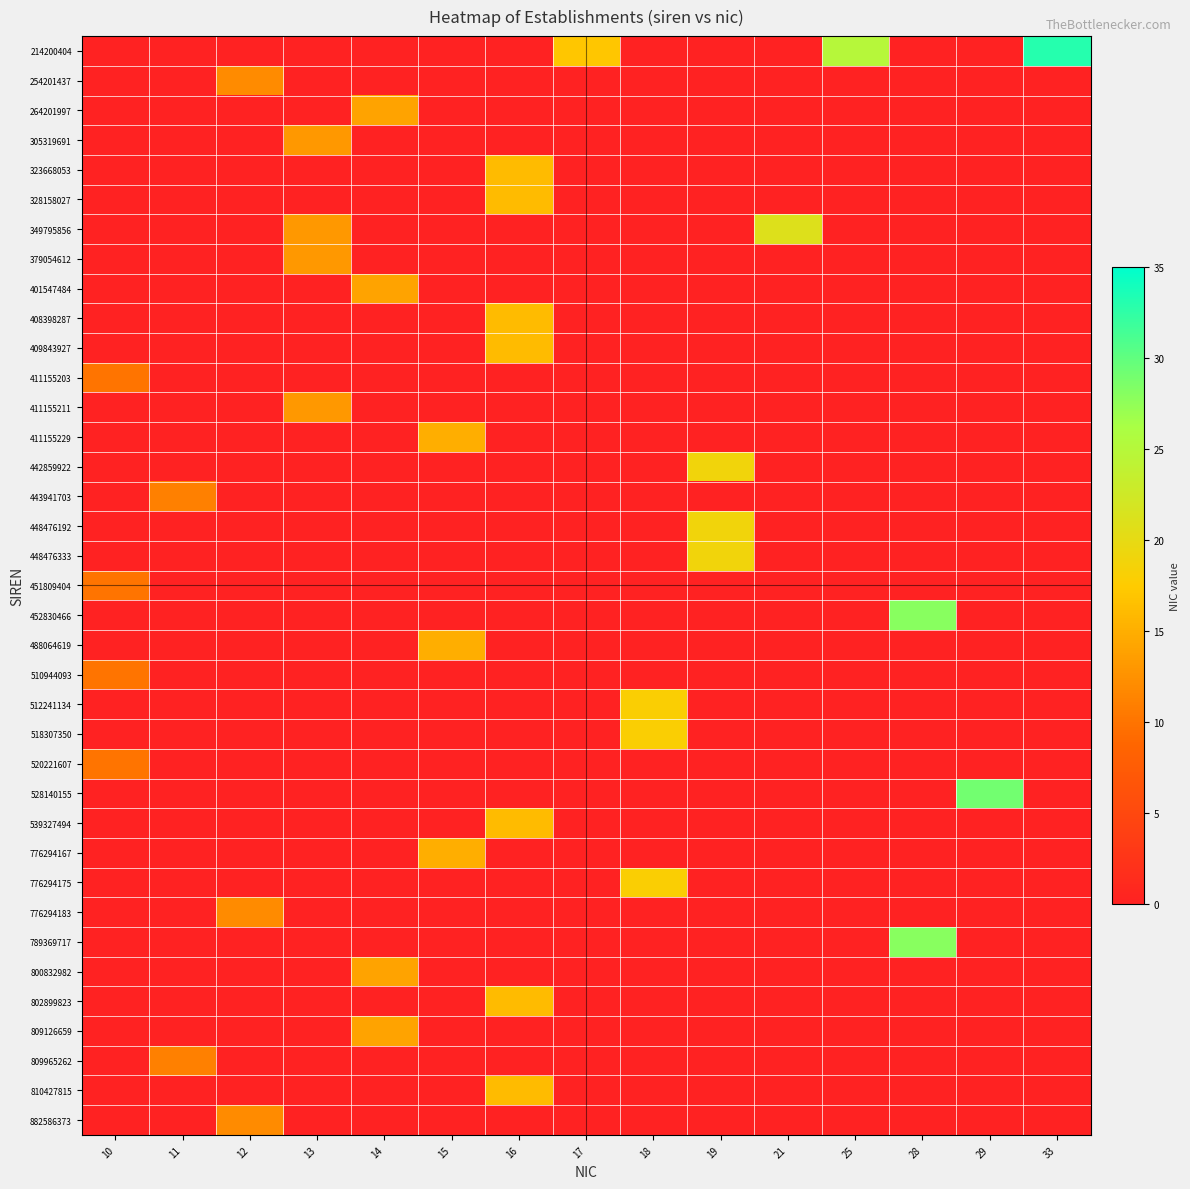

Reading right to left, extract all data points from this chart.

214200404: 33=33	29=0	28=0	25=25	21=0	19=0	18=0	17=17	16=0	15=0	14=0	13=0	12=0	11=0	10=0
254201437: 33=0	29=0	28=0	25=0	21=0	19=0	18=0	17=0	16=0	15=0	14=0	13=0	12=12	11=0	10=0
264201997: 33=0	29=0	28=0	25=0	21=0	19=0	18=0	17=0	16=0	15=0	14=14	13=0	12=0	11=0	10=0
305319691: 33=0	29=0	28=0	25=0	21=0	19=0	18=0	17=0	16=0	15=0	14=0	13=13	12=0	11=0	10=0
323668053: 33=0	29=0	28=0	25=0	21=0	19=0	18=0	17=0	16=16	15=0	14=0	13=0	12=0	11=0	10=0
328158027: 33=0	29=0	28=0	25=0	21=0	19=0	18=0	17=0	16=16	15=0	14=0	13=0	12=0	11=0	10=0
349795856: 33=0	29=0	28=0	25=0	21=21	19=0	18=0	17=0	16=0	15=0	14=0	13=13	12=0	11=0	10=0
379054612: 33=0	29=0	28=0	25=0	21=0	19=0	18=0	17=0	16=0	15=0	14=0	13=13	12=0	11=0	10=0
401547484: 33=0	29=0	28=0	25=0	21=0	19=0	18=0	17=0	16=0	15=0	14=14	13=0	12=0	11=0	10=0
408398287: 33=0	29=0	28=0	25=0	21=0	19=0	18=0	17=0	16=16	15=0	14=0	13=0	12=0	11=0	10=0
409843927: 33=0	29=0	28=0	25=0	21=0	19=0	18=0	17=0	16=16	15=0	14=0	13=0	12=0	11=0	10=0
411155203: 33=0	29=0	28=0	25=0	21=0	19=0	18=0	17=0	16=0	15=0	14=0	13=0	12=0	11=0	10=10
411155211: 33=0	29=0	28=0	25=0	21=0	19=0	18=0	17=0	16=0	15=0	14=0	13=13	12=0	11=0	10=0
411155229: 33=0	29=0	28=0	25=0	21=0	19=0	18=0	17=0	16=0	15=15	14=0	13=0	12=0	11=0	10=0
442859922: 33=0	29=0	28=0	25=0	21=0	19=19	18=0	17=0	16=0	15=0	14=0	13=0	12=0	11=0	10=0
443941703: 33=0	29=0	28=0	25=0	21=0	19=0	18=0	17=0	16=0	15=0	14=0	13=0	12=0	11=11	10=0
448476192: 33=0	29=0	28=0	25=0	21=0	19=19	18=0	17=0	16=0	15=0	14=0	13=0	12=0	11=0	10=0
448476333: 33=0	29=0	28=0	25=0	21=0	19=19	18=0	17=0	16=0	15=0	14=0	13=0	12=0	11=0	10=0
451809404: 33=0	29=0	28=0	25=0	21=0	19=0	18=0	17=0	16=0	15=0	14=0	13=0	12=0	11=0	10=10
452830466: 33=0	29=0	28=28	25=0	21=0	19=0	18=0	17=0	16=0	15=0	14=0	13=0	12=0	11=0	10=0
488064619: 33=0	29=0	28=0	25=0	21=0	19=0	18=0	17=0	16=0	15=15	14=0	13=0	12=0	11=0	10=0
510944093: 33=0	29=0	28=0	25=0	21=0	19=0	18=0	17=0	16=0	15=0	14=0	13=0	12=0	11=0	10=10
512241134: 33=0	29=0	28=0	25=0	21=0	19=0	18=18	17=0	16=0	15=0	14=0	13=0	12=0	11=0	10=0
518307350: 33=0	29=0	28=0	25=0	21=0	19=0	18=18	17=0	16=0	15=0	14=0	13=0	12=0	11=0	10=0
520221607: 33=0	29=0	28=0	25=0	21=0	19=0	18=0	17=0	16=0	15=0	14=0	13=0	12=0	11=0	10=10
528140155: 33=0	29=29	28=0	25=0	21=0	19=0	18=0	17=0	16=0	15=0	14=0	13=0	12=0	11=0	10=0
539327494: 33=0	29=0	28=0	25=0	21=0	19=0	18=0	17=0	16=16	15=0	14=0	13=0	12=0	11=0	10=0
776294167: 33=0	29=0	28=0	25=0	21=0	19=0	18=0	17=0	16=0	15=15	14=0	13=0	12=0	11=0	10=0
776294175: 33=0	29=0	28=0	25=0	21=0	19=0	18=18	17=0	16=0	15=0	14=0	13=0	12=0	11=0	10=0
776294183: 33=0	29=0	28=0	25=0	21=0	19=0	18=0	17=0	16=0	15=0	14=0	13=0	12=12	11=0	10=0
789369717: 33=0	29=0	28=28	25=0	21=0	19=0	18=0	17=0	16=0	15=0	14=0	13=0	12=0	11=0	10=0
800832982: 33=0	29=0	28=0	25=0	21=0	19=0	18=0	17=0	16=0	15=0	14=14	13=0	12=0	11=0	10=0
802899823: 33=0	29=0	28=0	25=0	21=0	19=0	18=0	17=0	16=16	15=0	14=0	13=0	12=0	11=0	10=0
809126659: 33=0	29=0	28=0	25=0	21=0	19=0	18=0	17=0	16=0	15=0	14=14	13=0	12=0	11=0	10=0
809965262: 33=0	29=0	28=0	25=0	21=0	19=0	18=0	17=0	16=0	15=0	14=0	13=0	12=0	11=11	10=0
810427815: 33=0	29=0	28=0	25=0	21=0	19=0	18=0	17=0	16=16	15=0	14=0	13=0	12=0	11=0	10=0
882586373: 33=0	29=0	28=0	25=0	21=0	19=0	18=0	17=0	16=0	15=0	14=0	13=0	12=12	11=0	10=0